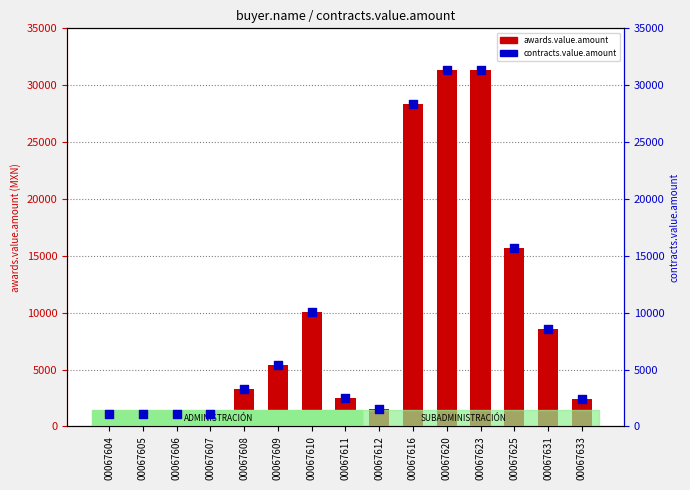

At which category is the sum across all series the highest?

00067620